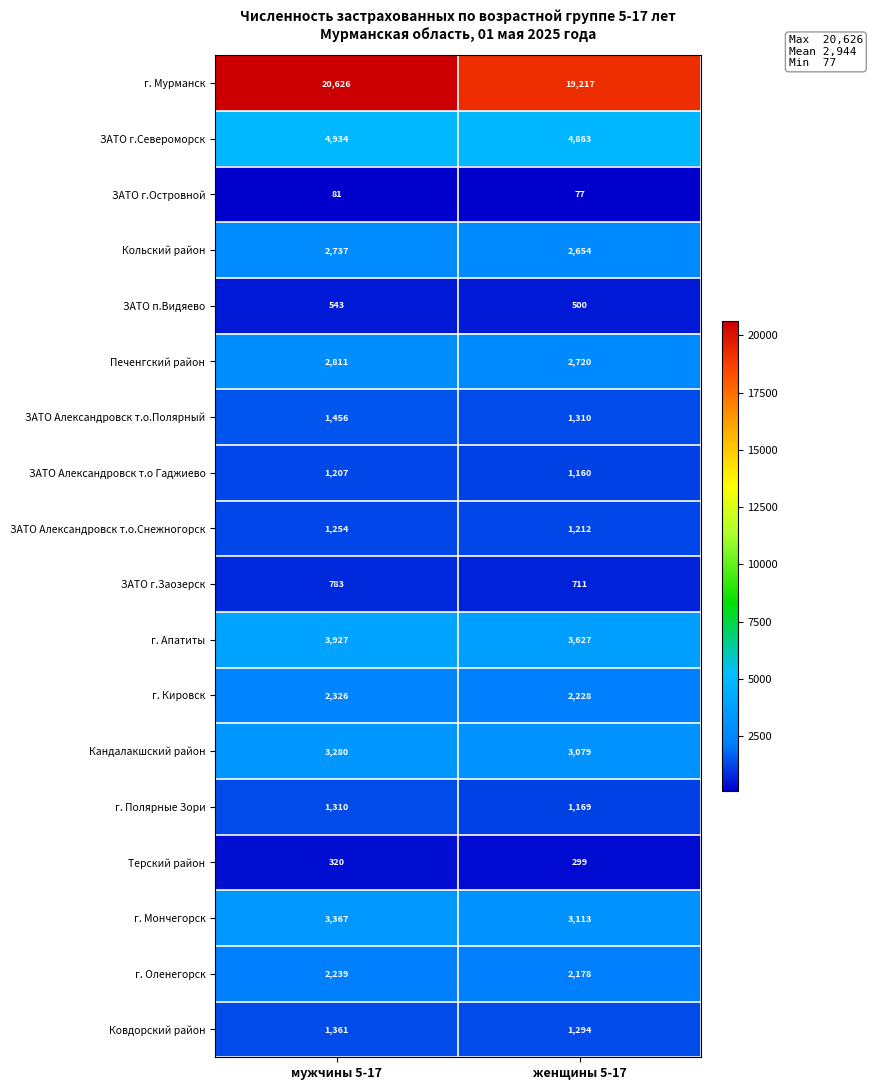

At which category does the chart reach its peak across all series?

мужчины 5-17